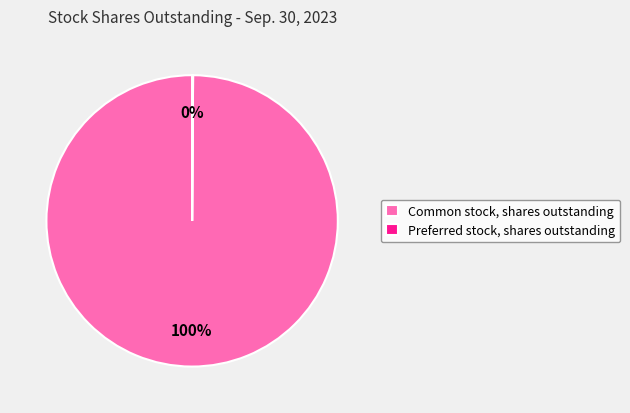

To the nearest percent, what is the average slice percentage?

50%